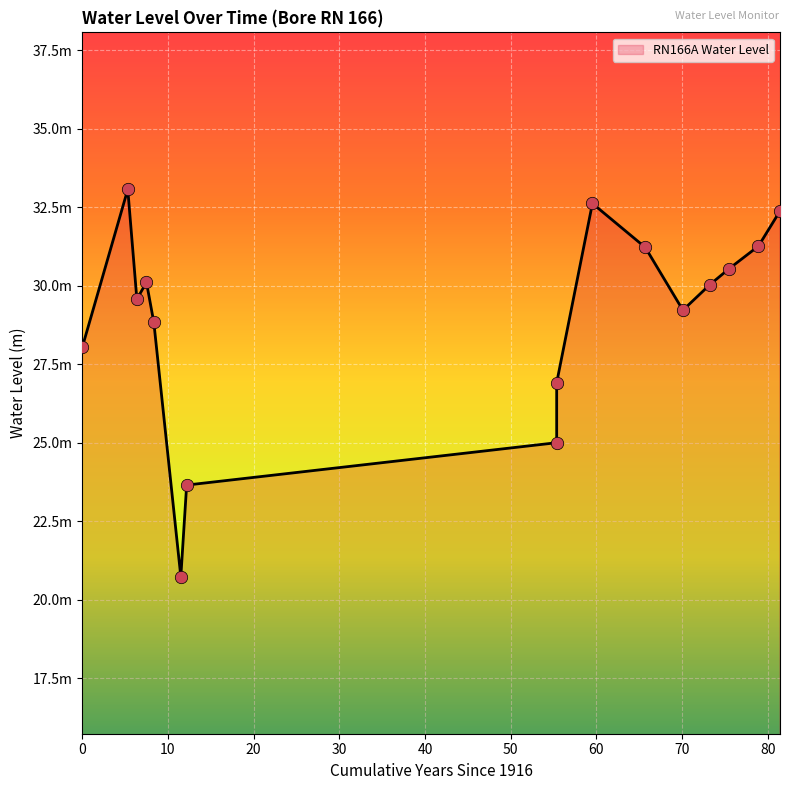

Which has a higher value, 1923-05-25 or 1999-06-29?

1999-06-29